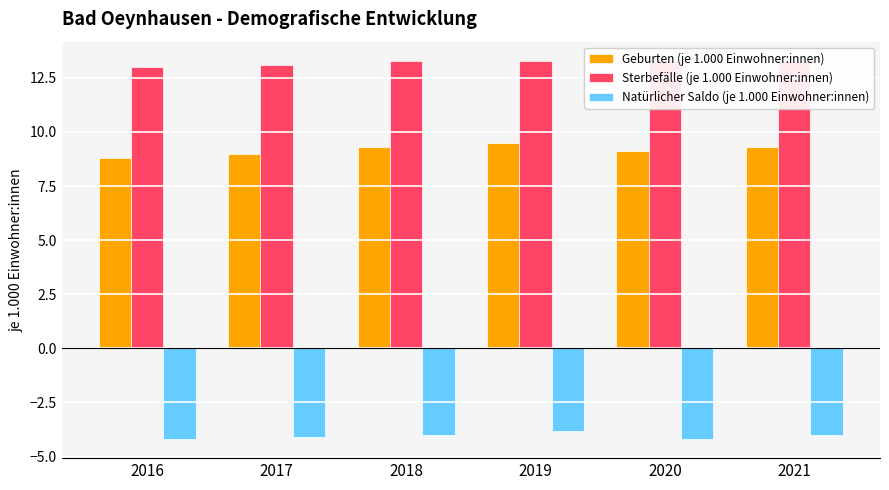

Rank the series by their average value, from lowest to highest.

Natürlicher Saldo (je 1.000 Einwohner:innen), Geburten (je 1.000 Einwohner:innen), Sterbefälle (je 1.000 Einwohner:innen)